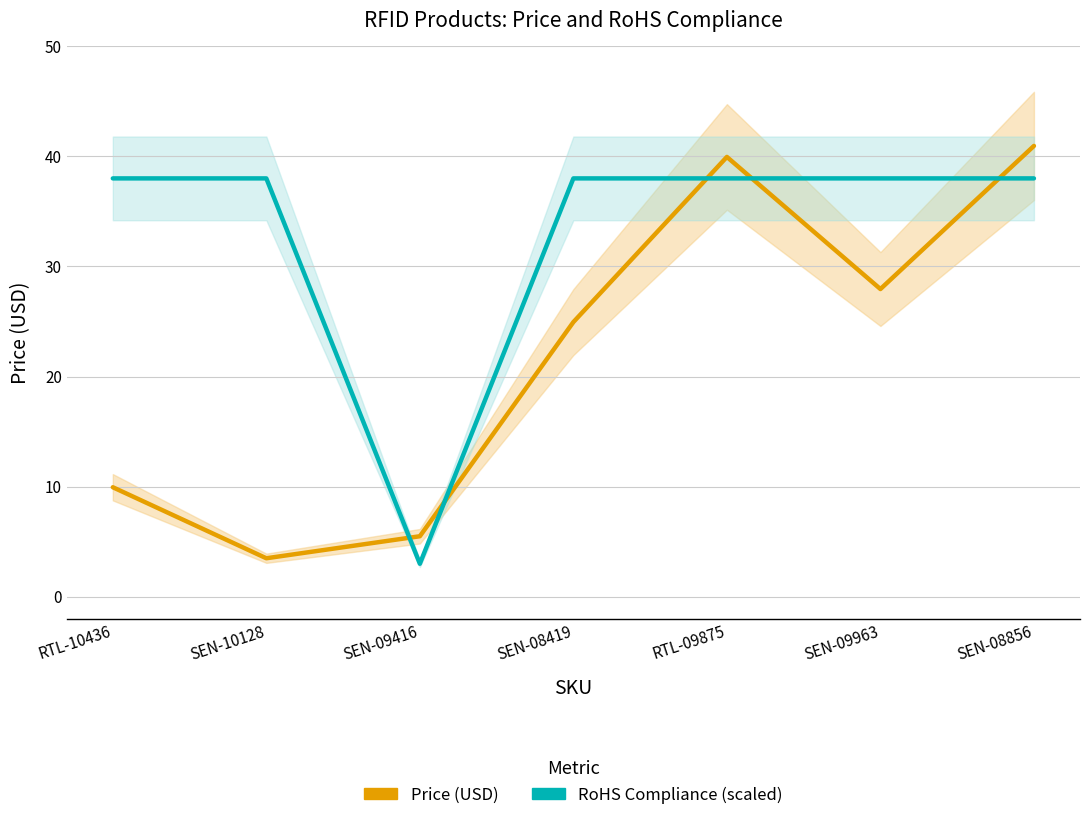

What are all the series names shown in the legend?

Price (USD), RoHS Compliance (scaled)